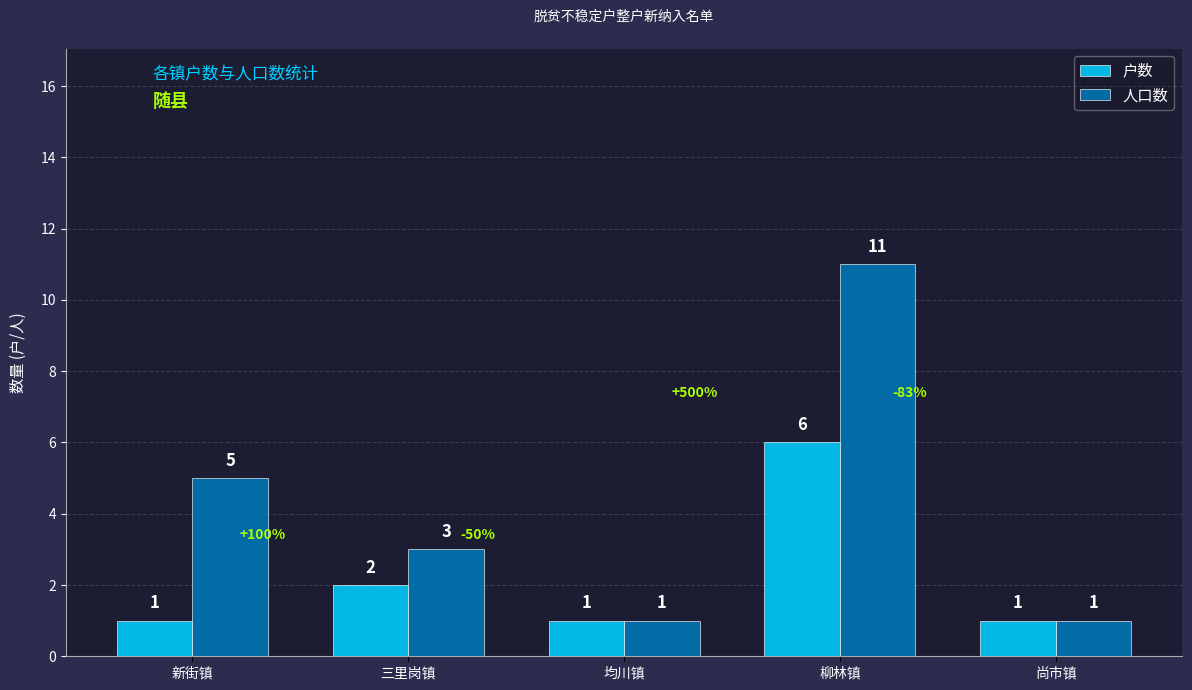

What are all the series names shown in the legend?

户数, 人口数